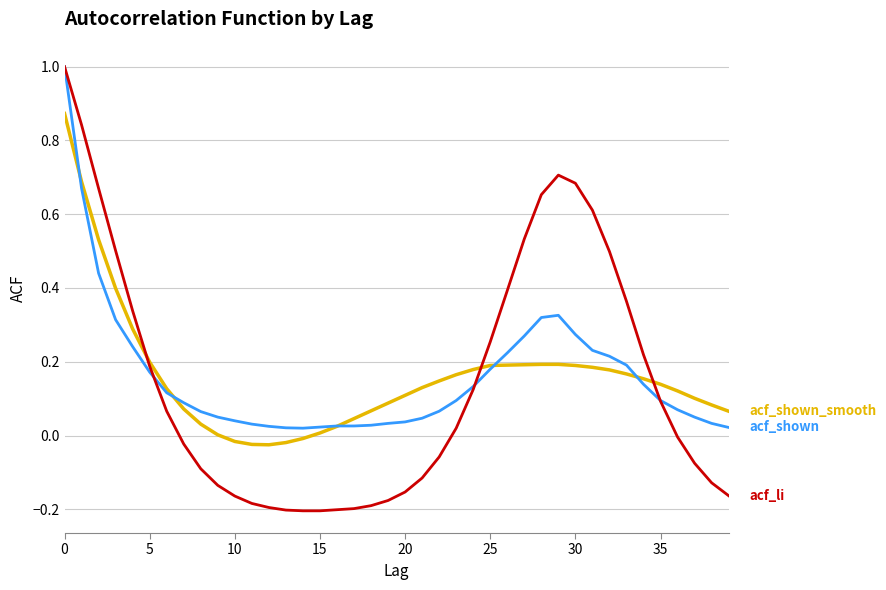

What is the maximum value shown in the chart?

1.0